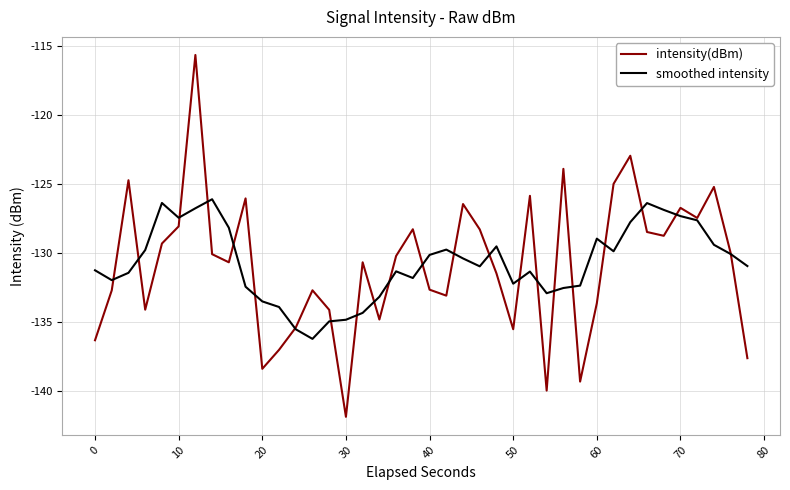

Which series has the widest spread of values?

intensity(dBm)